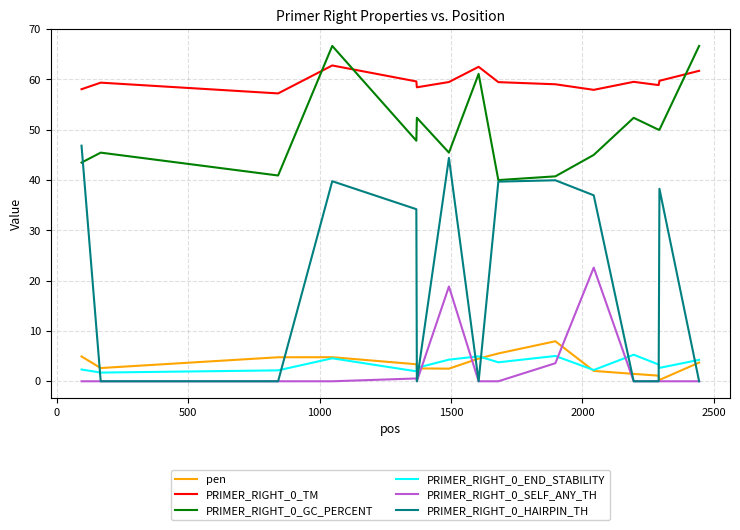

Which series has the widest spread of values?

PRIMER_RIGHT_0_HAIRPIN_TH